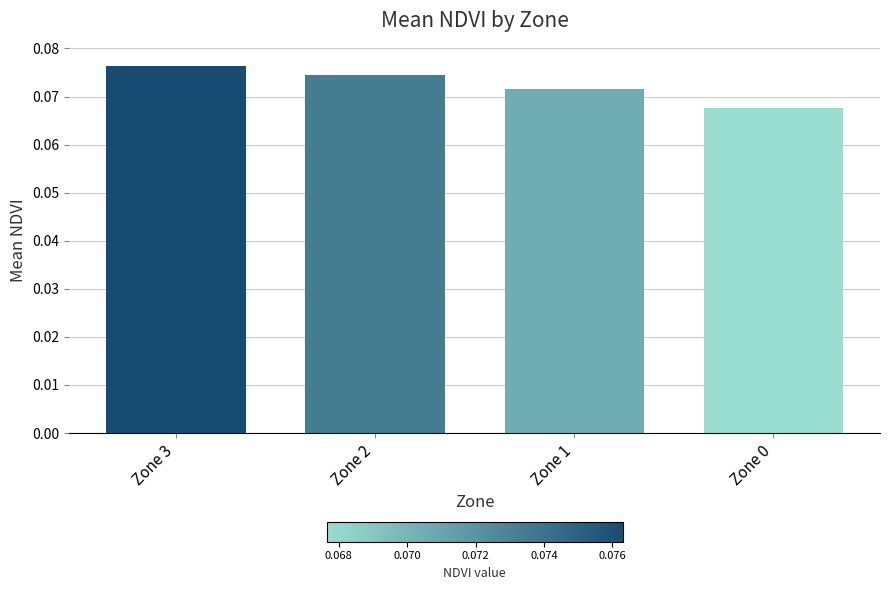

Does the chart contain any negative values?

No